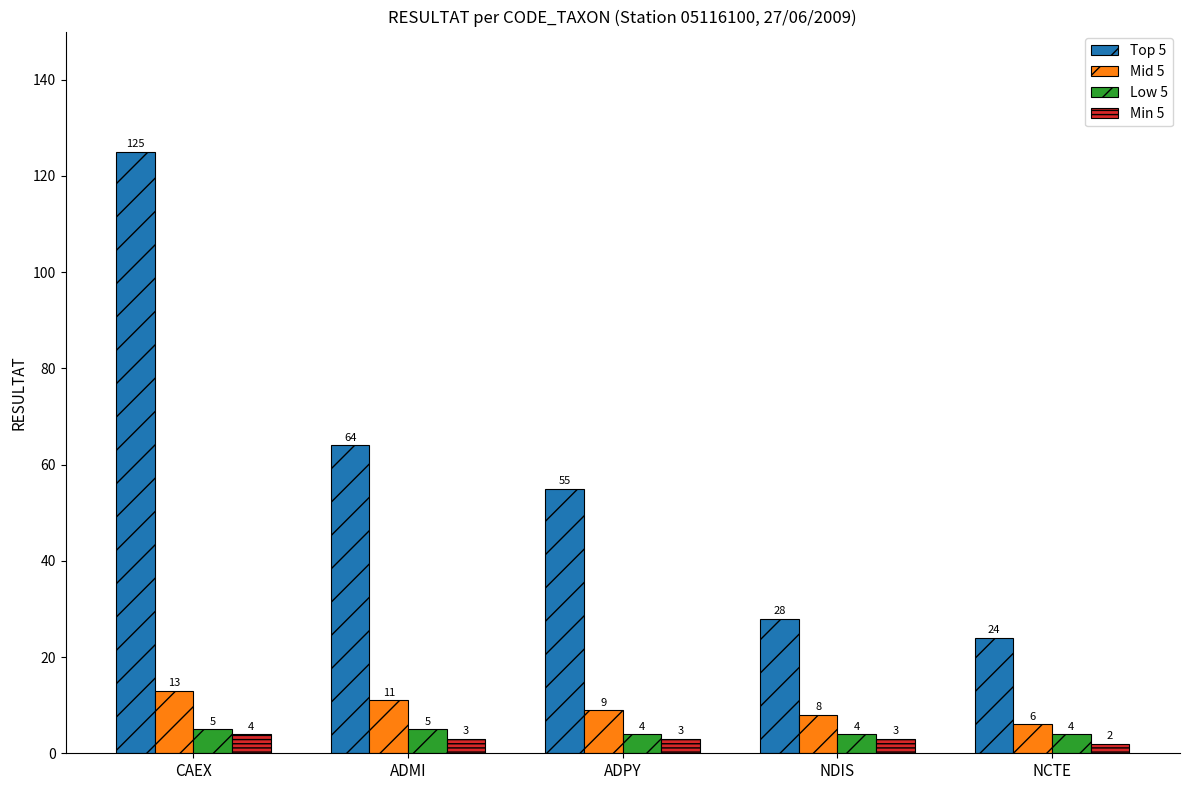

Which series has the widest spread of values?

Top 5